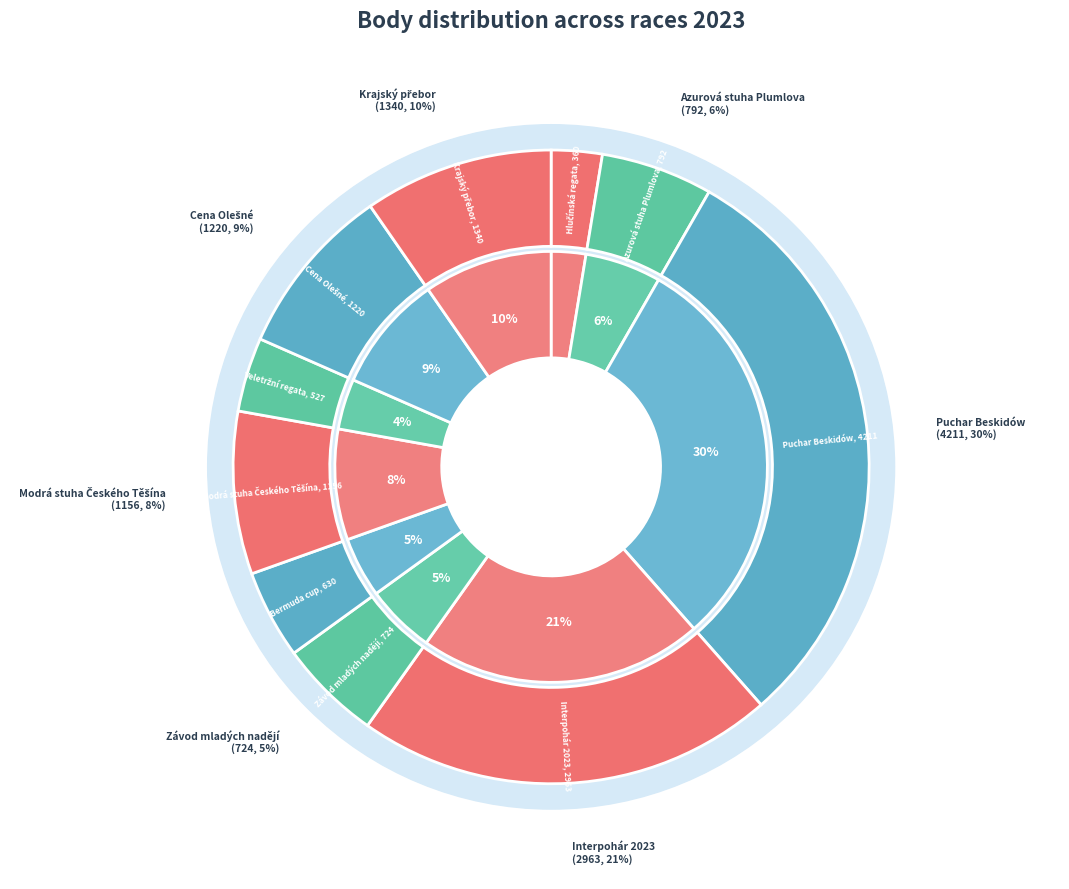

True or false: Hlučínská regata accounts for 3% of the total.

True